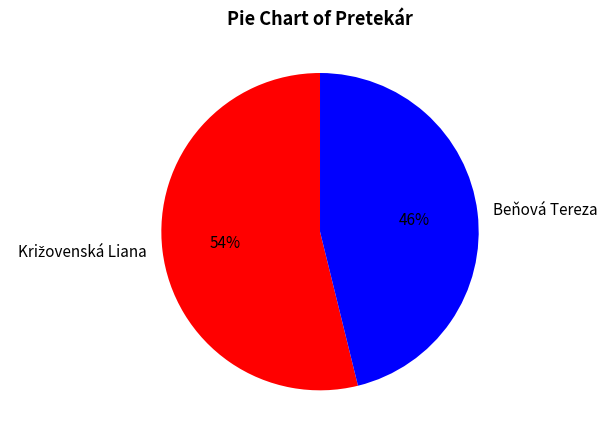

To the nearest percent, what is the difference between the largest and smallest slice percentages?

8%